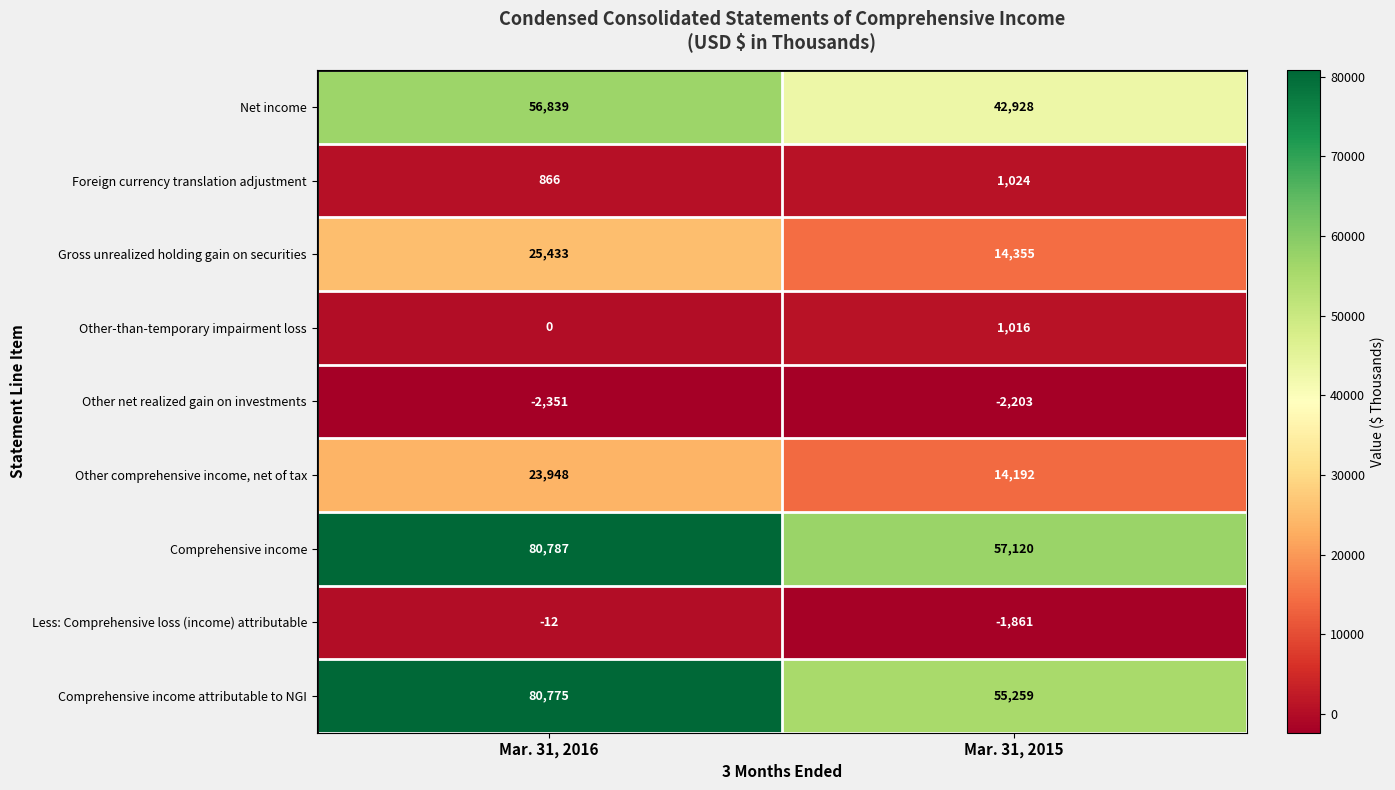

At Mar. 31, 2015, list the series in order from largest to smallest.

Comprehensive income, Comprehensive income attributable to NGI, Net income, Gross unrealized holding gain on securities, Other comprehensive income, net of tax, Foreign currency translation adjustment, Other-than-temporary impairment loss, Less: Comprehensive loss (income) attributable, Other net realized gain on investments